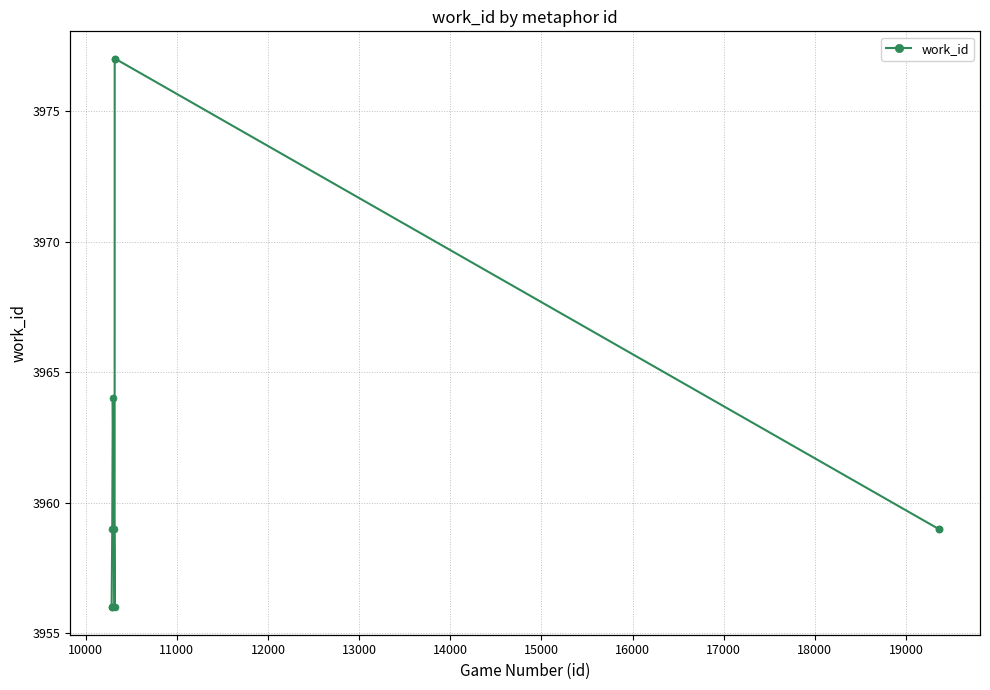

Reading right to left, list all the values displayed in this chart.

3959	3959	3977	3977	3956	3959	3964	3959	3956	3956